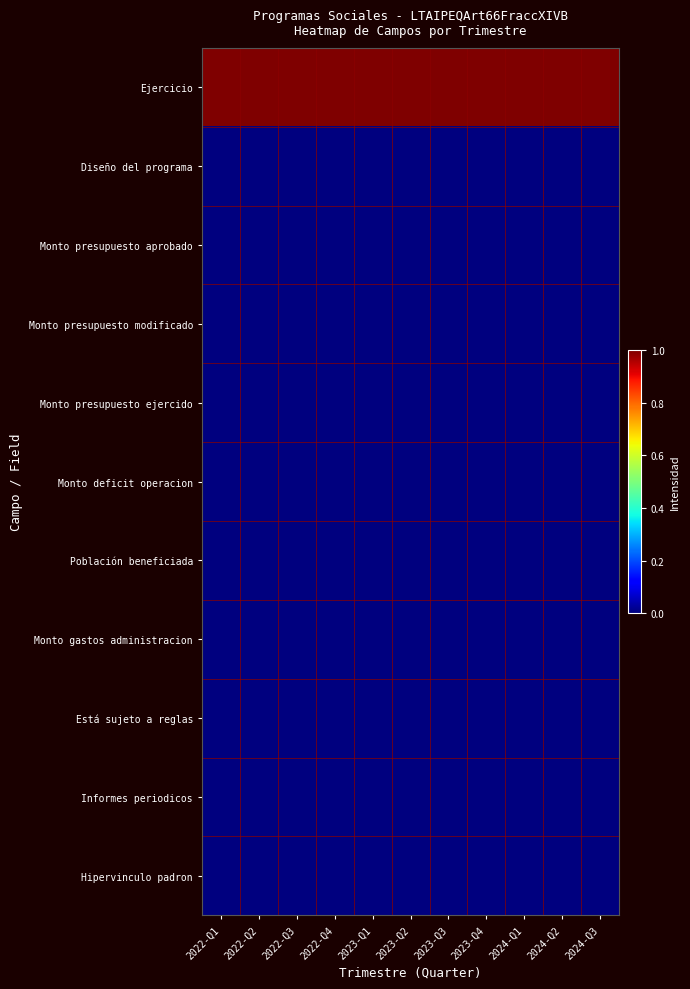

How many categories are shown in the chart?

11